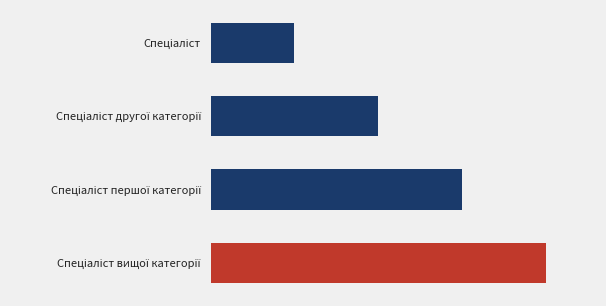

What is the greatest value displayed?

4